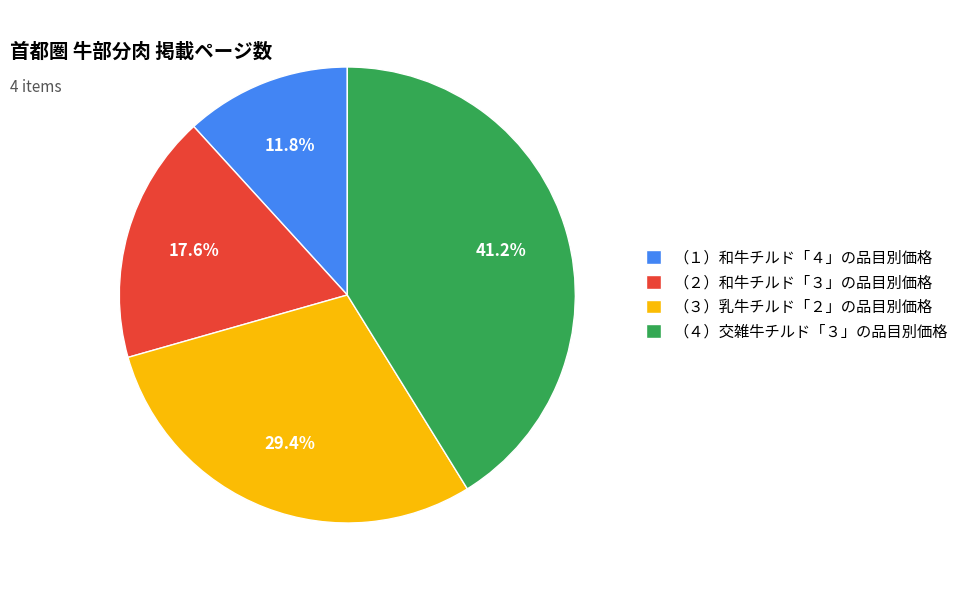

To the nearest percent, what portion does （１）和牛チルド「４」の品目別価格 represent?

12%